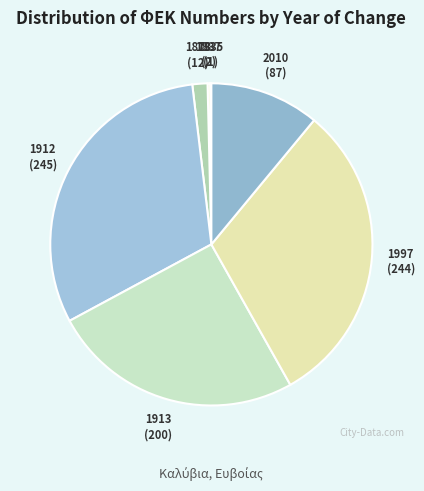

Is the sum of 2010 and 1913 greater than half?

No